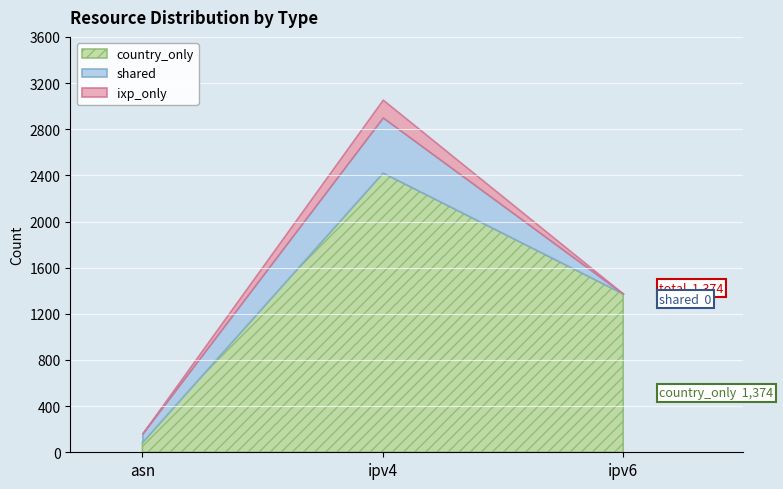

What is the difference between the second highest and minimum values in the shared series?

73